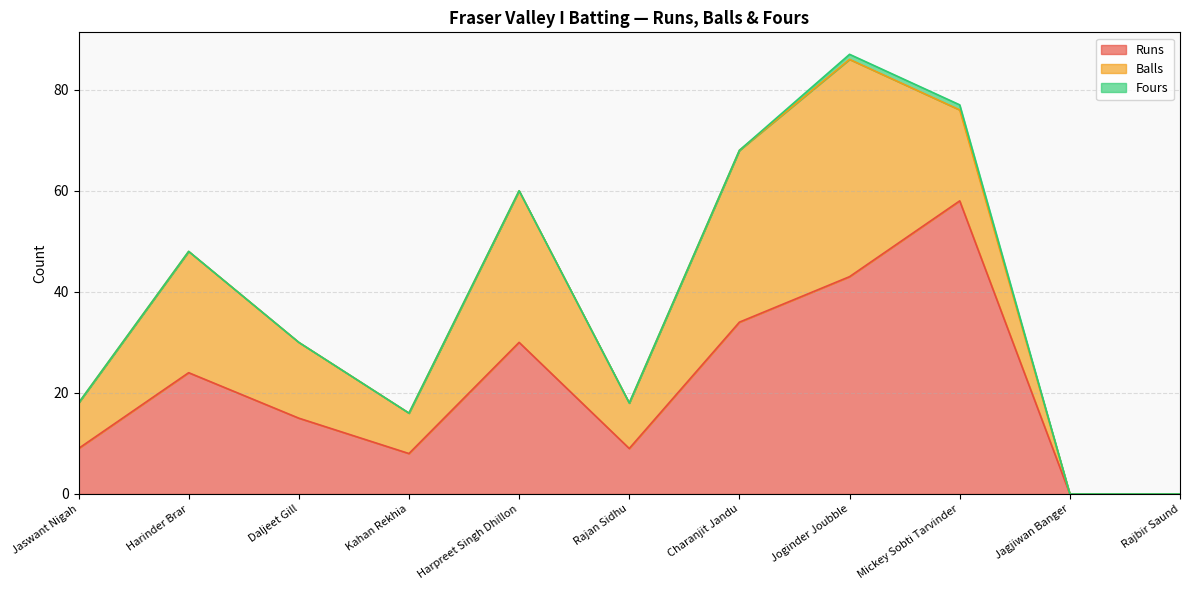

True or false: Fours and Balls cross at least once.

False